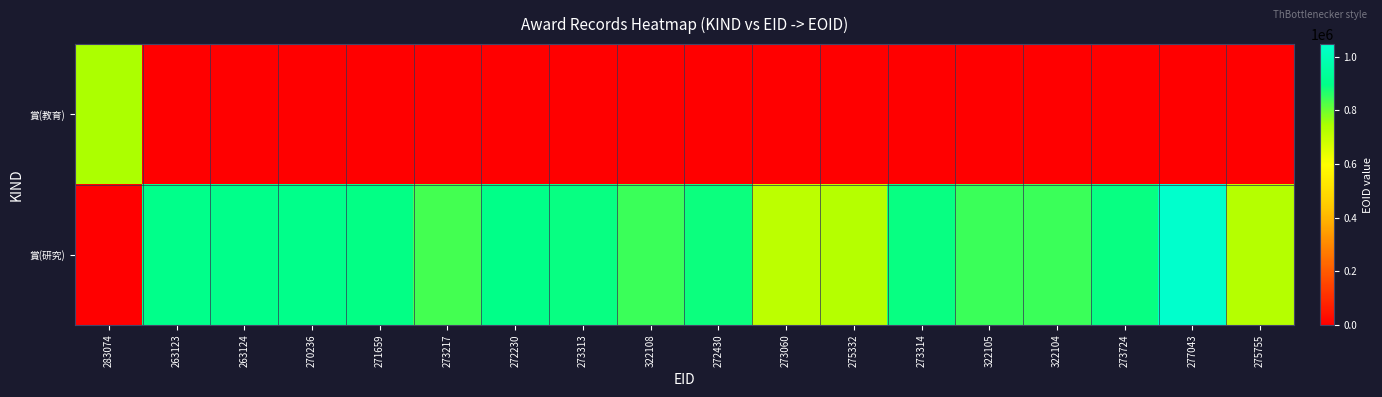

Between 275755 and 322108, which is larger?

275755